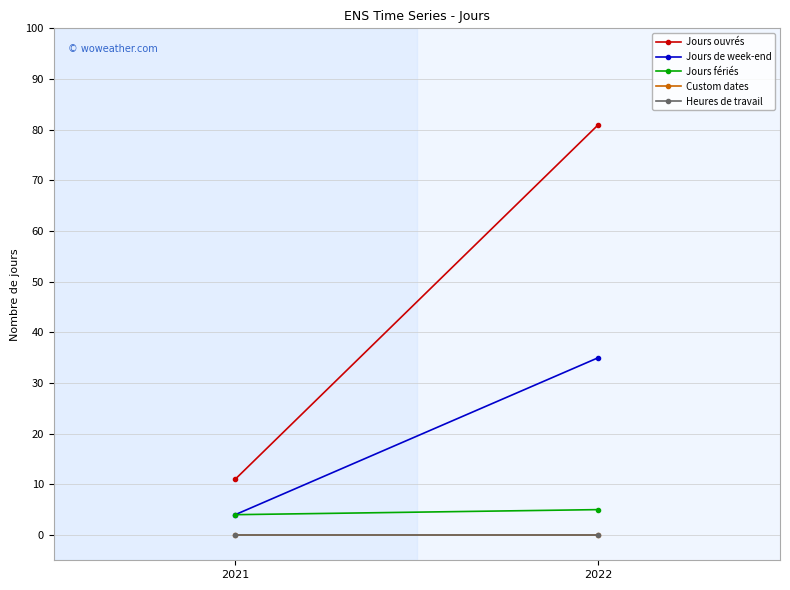

The value of Heures de travail at 2022 is 0. True or false?

True